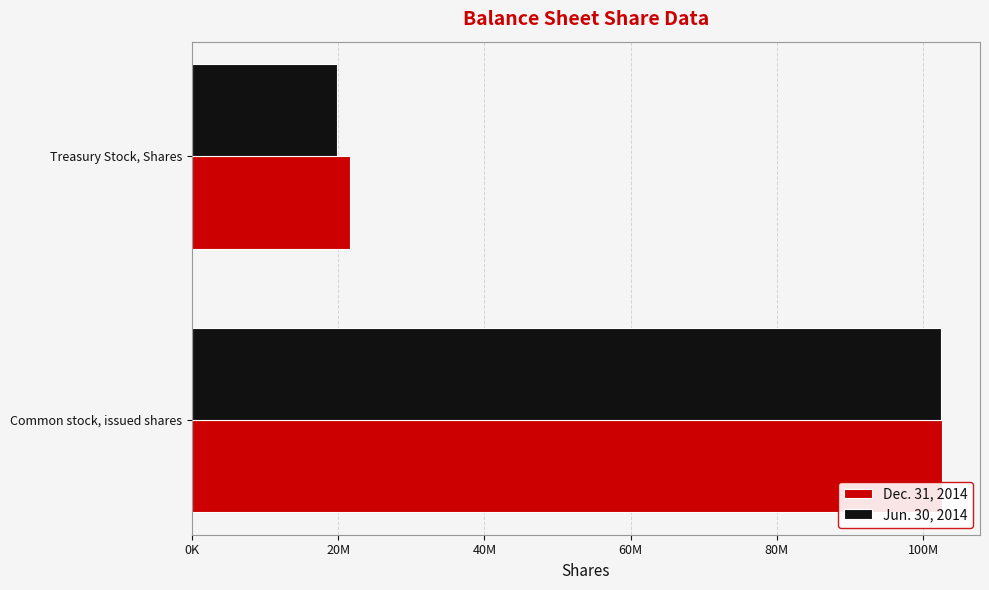

What are all the series names shown in the legend?

Dec. 31, 2014, Jun. 30, 2014